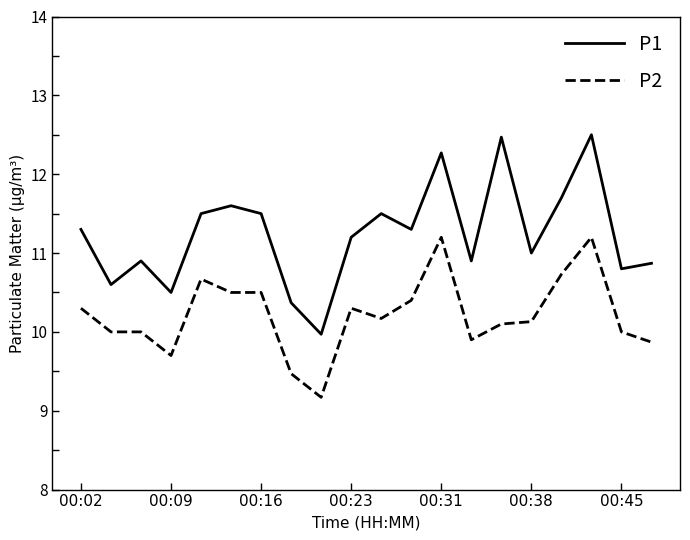

List the series in order of their peak value, highest first.

P1, P2